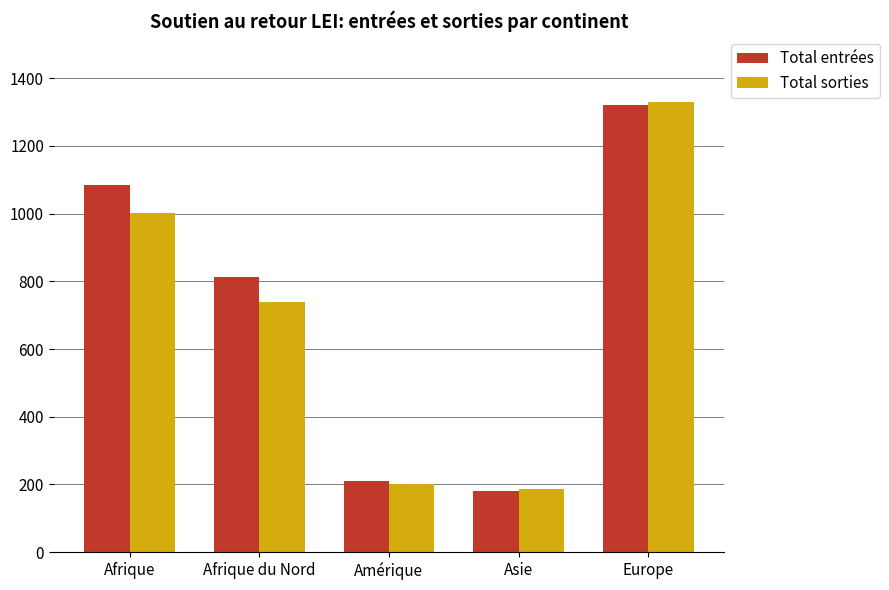

At which label does Total entrées reach its peak?

Europe